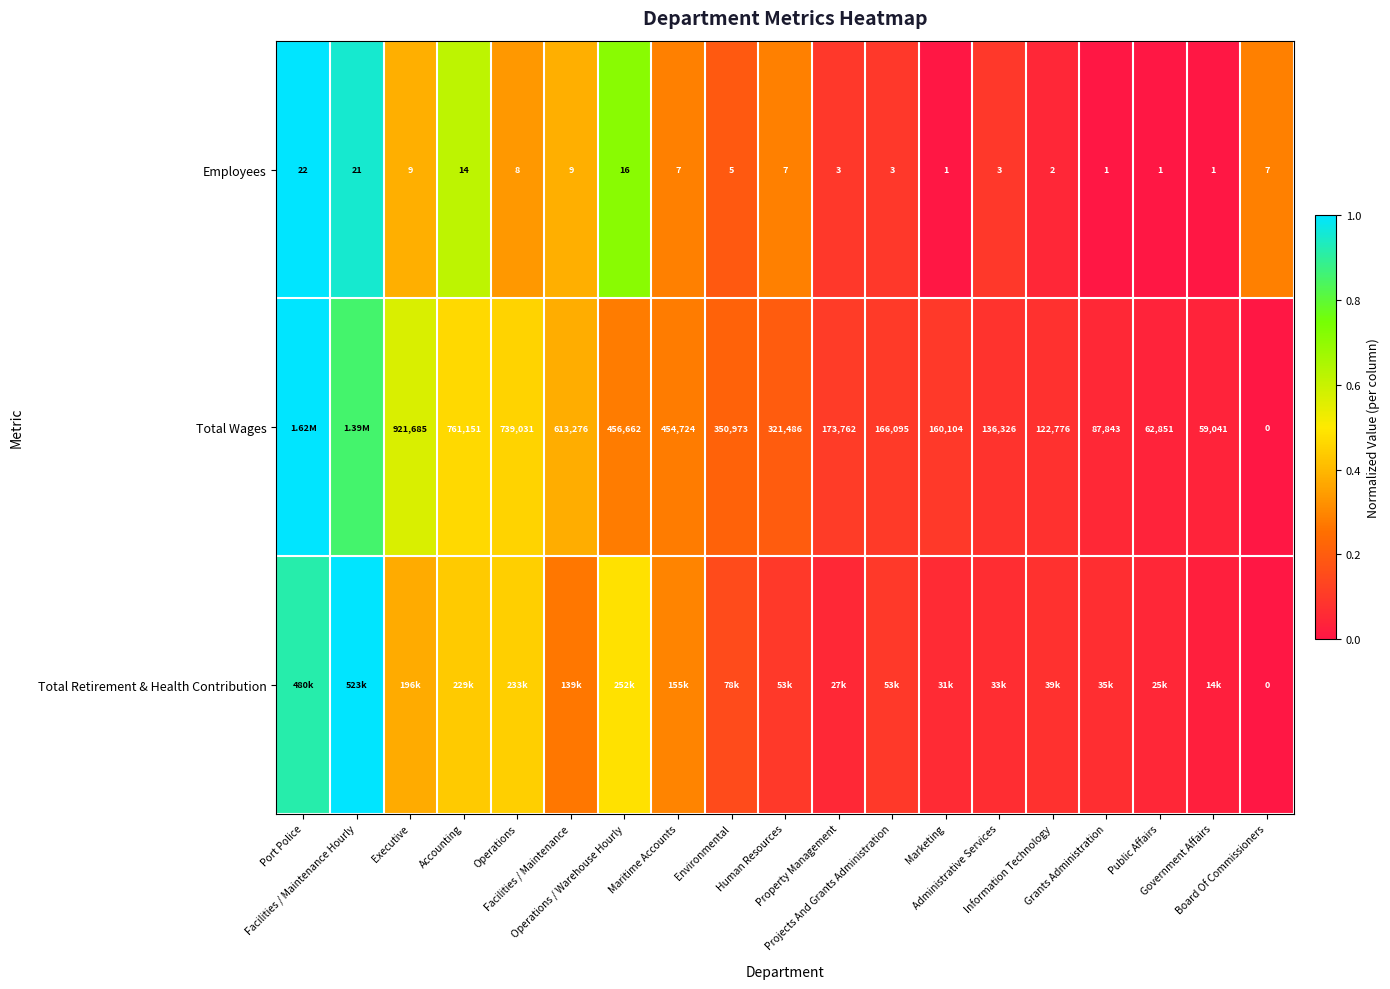

List the labels in order of Total Retirement & Health Contribution value, smallest first.

Board Of Commissioners, Government Affairs, Public Affairs, Property Management, Marketing, Administrative Services, Grants Administration, Information Technology, Human Resources, Projects And Grants Administration, Environmental, Facilities / Maintenance, Maritime Accounts, Executive, Accounting, Operations, Operations / Warehouse Hourly, Port Police, Facilities / Maintenance Hourly